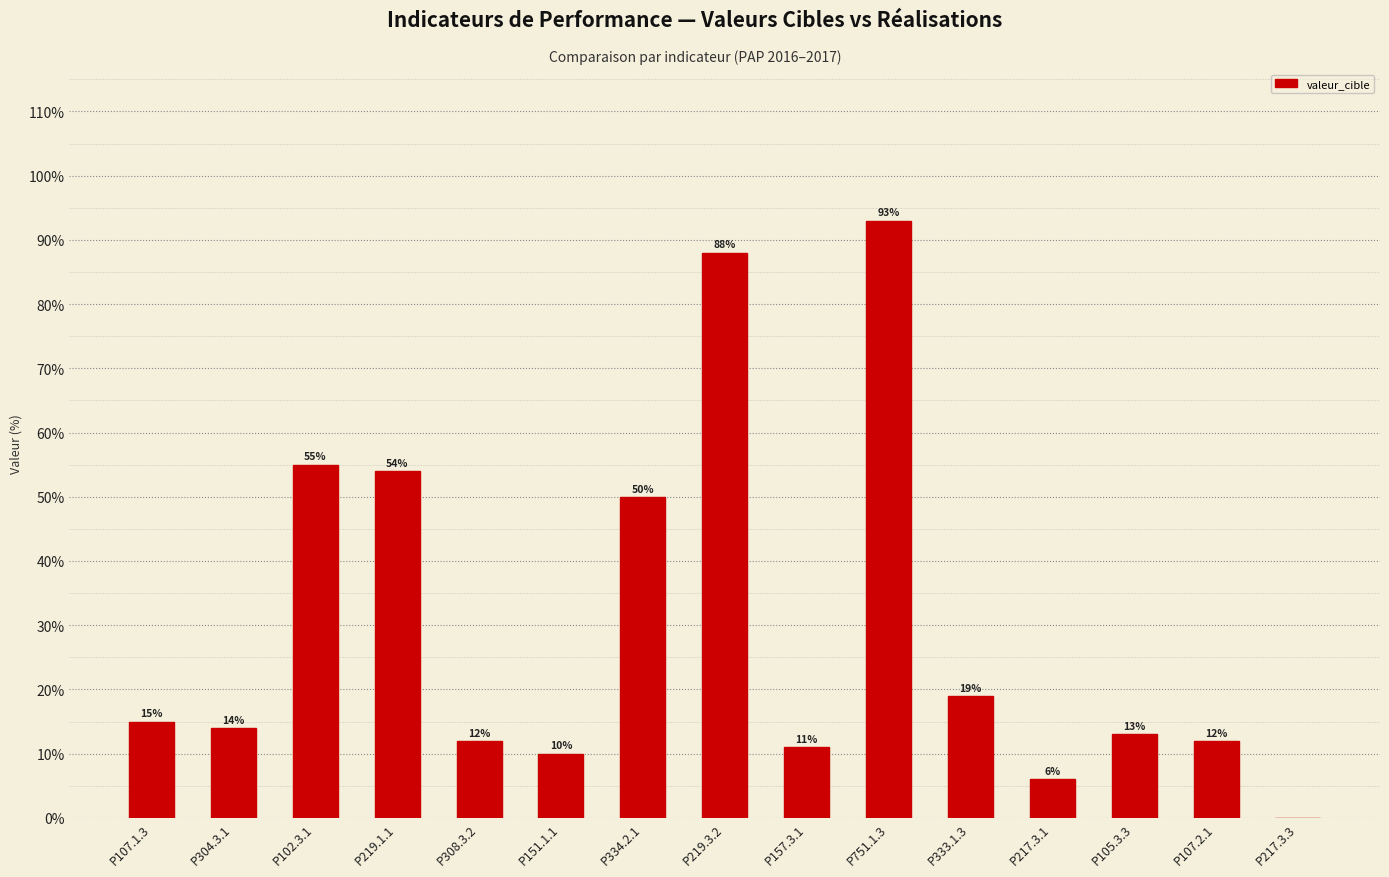

What is the sum of the values at P105.3.3 and P217.3.1?

19